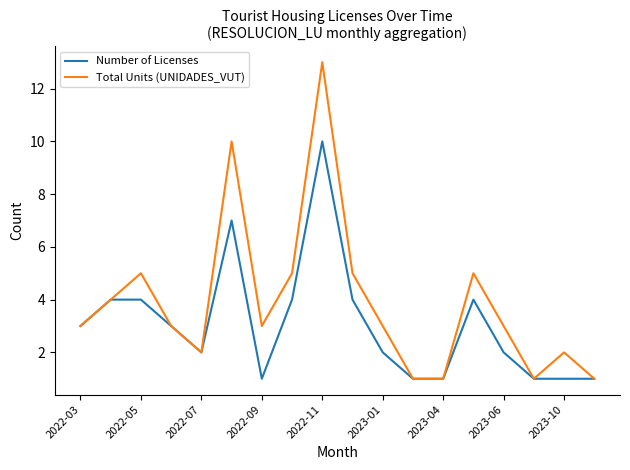

Which series has the widest spread of values?

Total Units (UNIDADES_VUT)